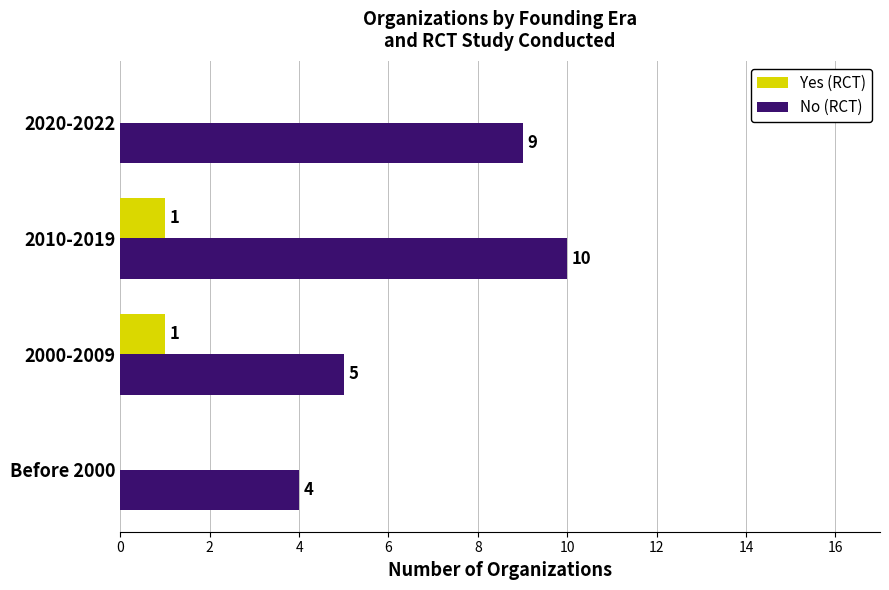

What is the total value across all series at Before 2000?

4